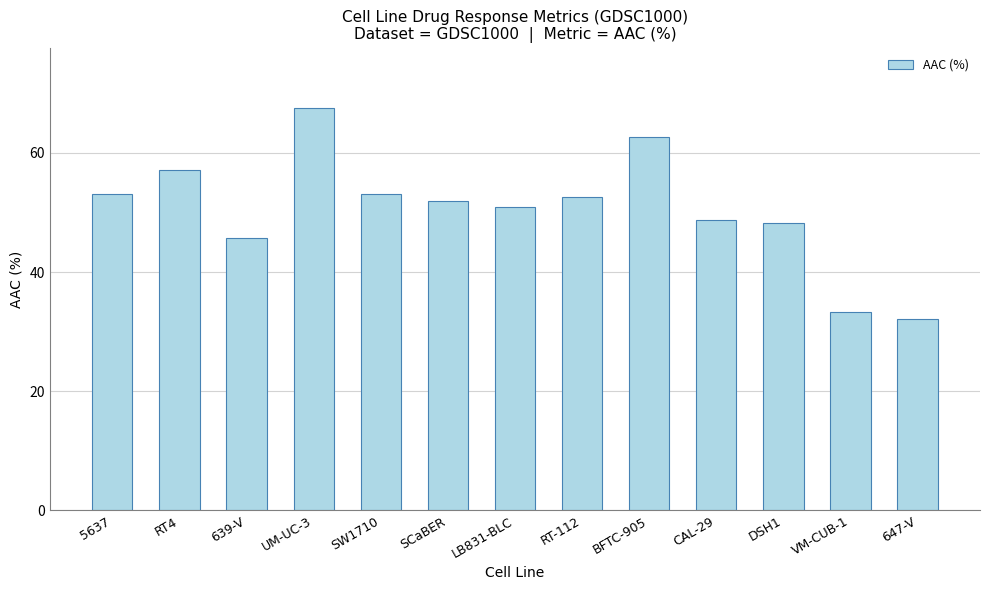

What is the difference between the maximum and minimum values?

35.3